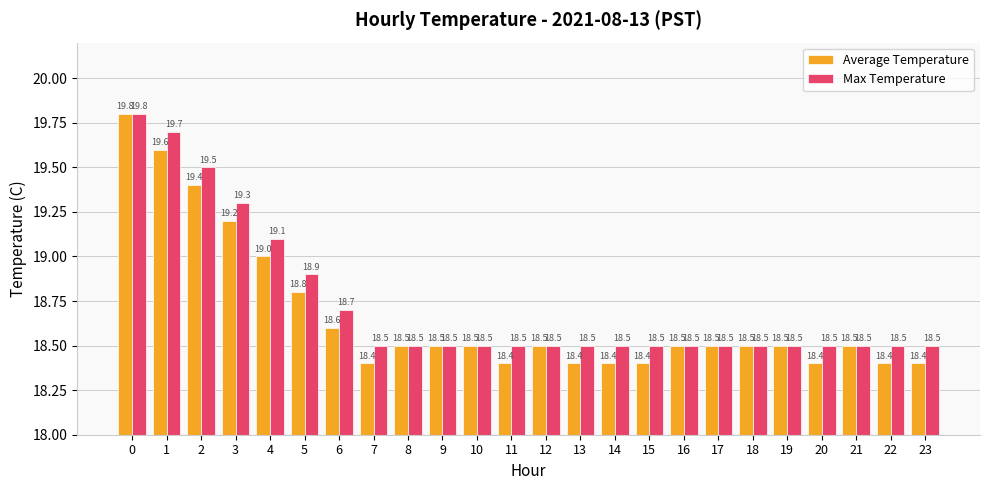

At how many categories does at least one series exceed 19?

5